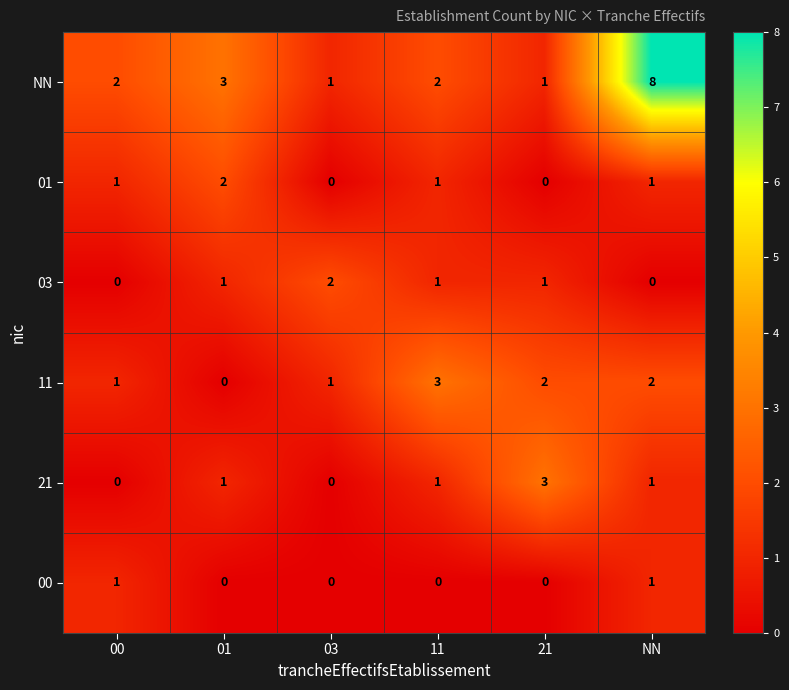

Count the 01 values in the range 0 to 1.

5